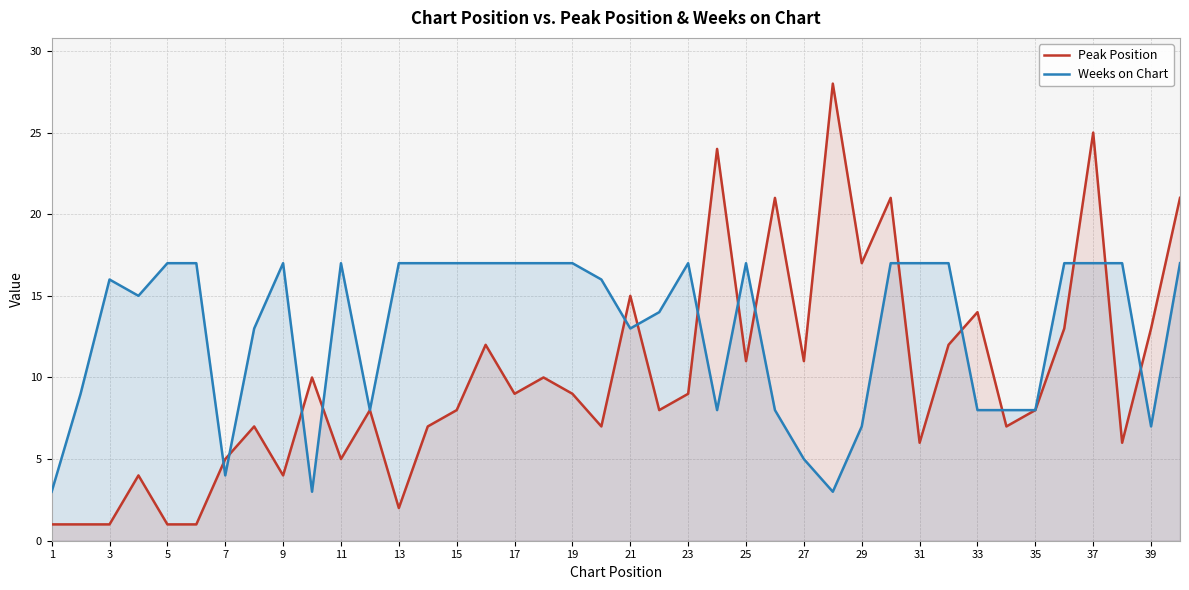

Reading left to right, list all the values displayed in this chart.

Peak Position: 1	1	1	4	1	1	5	7	4	10	5	8	2	7	8	12	9	10	9	7	15	8	9	24	11	21	11	28	17	21	6	12	14	7	8	13	25	6	13	21
Weeks on Chart: 3	9	16	15	17	17	4	13	17	3	17	8	17	17	17	17	17	17	17	16	13	14	17	8	17	8	5	3	7	17	17	17	8	8	8	17	17	17	7	17